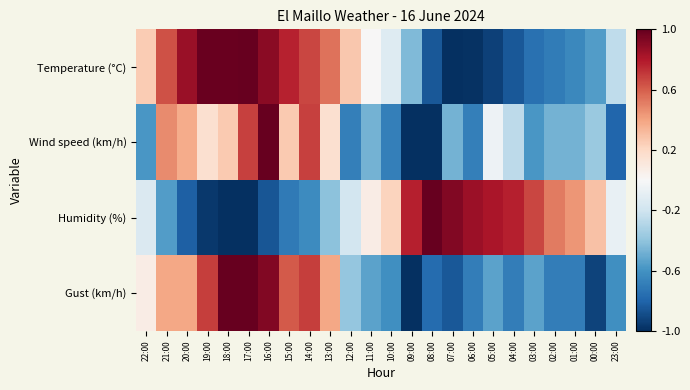

Reading left to right, transcribe all the data shown in this chart.

Temperature (°C): 22:00=0.3	21:00=0.6	20:00=0.9	19:00=1.0	18:00=1.0	17:00=1.0	16:00=0.9	15:00=0.8	14:00=0.7	13:00=0.5	12:00=0.3	11:00=0.0	10:00=-0.1	09:00=-0.4	08:00=-0.8	07:00=-1.0	06:00=-1.0	05:00=-0.9	04:00=-0.8	03:00=-0.7	02:00=-0.7	01:00=-0.6	00:00=-0.6	23:00=-0.3
Wind speed (km/h): 22:00=-0.6	21:00=0.5	20:00=0.4	19:00=0.2	18:00=0.3	17:00=0.7	16:00=1.0	15:00=0.3	14:00=0.7	13:00=0.2	12:00=-0.7	11:00=-0.5	10:00=-0.7	09:00=-1.0	08:00=-1.0	07:00=-0.5	06:00=-0.7	05:00=-0.1	04:00=-0.3	03:00=-0.6	02:00=-0.5	01:00=-0.5	00:00=-0.4	23:00=-0.8
Humidity (%): 22:00=-0.1	21:00=-0.6	20:00=-0.8	19:00=-1.0	18:00=-1.0	17:00=-1.0	16:00=-0.9	15:00=-0.7	14:00=-0.6	13:00=-0.4	12:00=-0.2	11:00=0.1	10:00=0.2	09:00=0.8	08:00=1.0	07:00=0.9	06:00=0.9	05:00=0.8	04:00=0.8	03:00=0.7	02:00=0.5	01:00=0.4	00:00=0.3	23:00=-0.1
Gust (km/h): 22:00=0.1	21:00=0.4	20:00=0.4	19:00=0.7	18:00=1.0	17:00=1.0	16:00=0.9	15:00=0.6	14:00=0.7	13:00=0.4	12:00=-0.4	11:00=-0.5	10:00=-0.6	09:00=-1.0	08:00=-0.8	07:00=-0.8	06:00=-0.7	05:00=-0.5	04:00=-0.7	03:00=-0.5	02:00=-0.7	01:00=-0.7	00:00=-0.9	23:00=-0.6